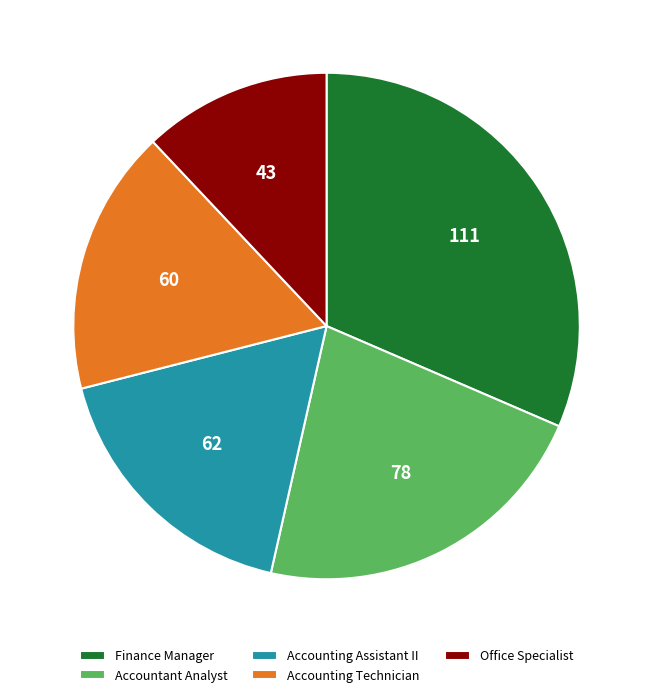

How many slices are in this pie chart?

5